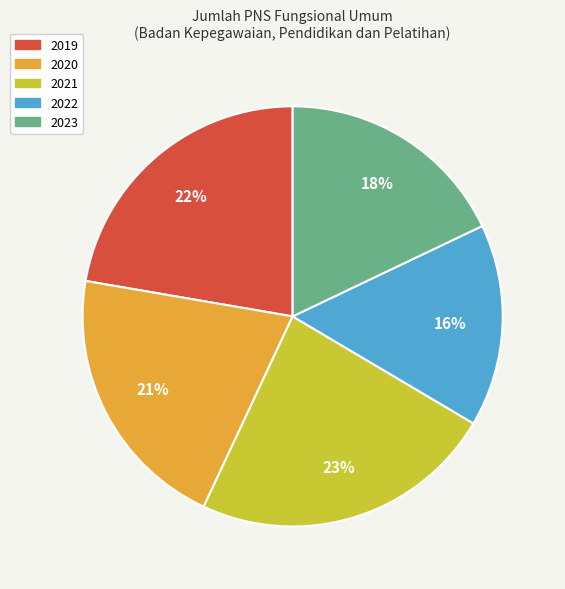

Combined, do 2019 and 2023 account for over 50%?

No